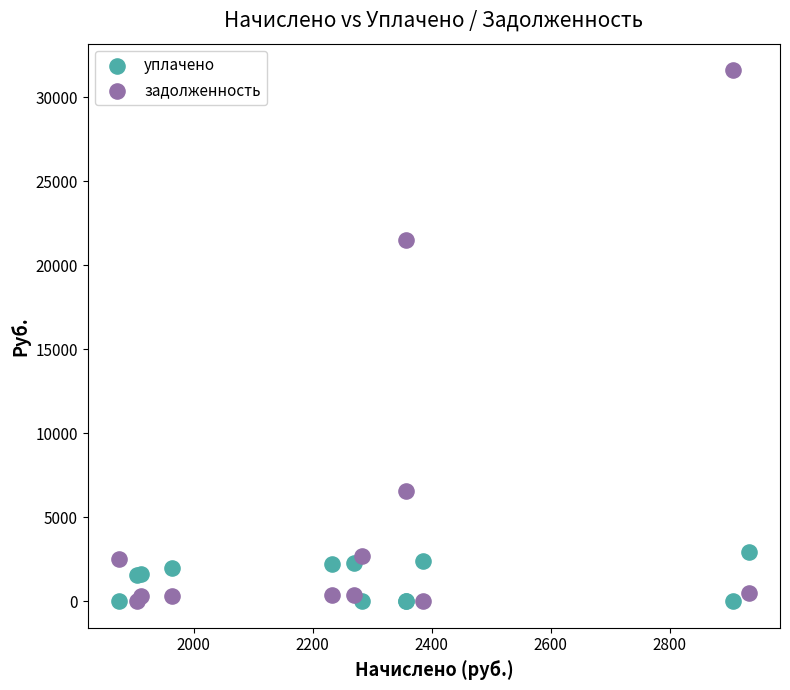

Which series contains the highest Y value?

задолженность